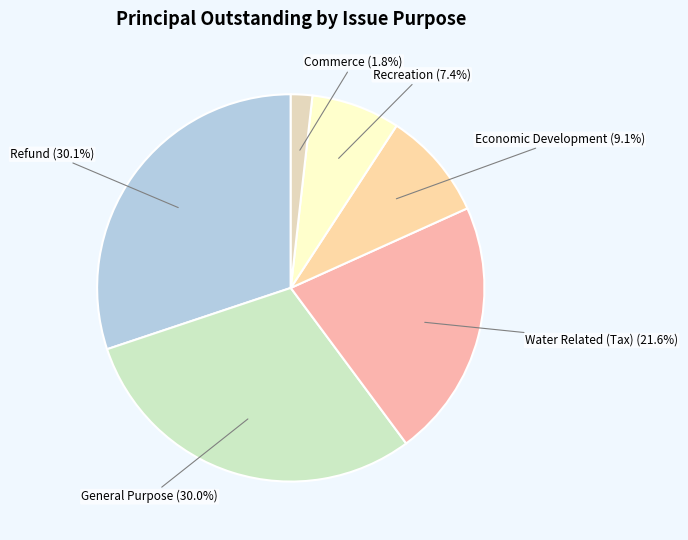

How many segments does this pie chart have?

6